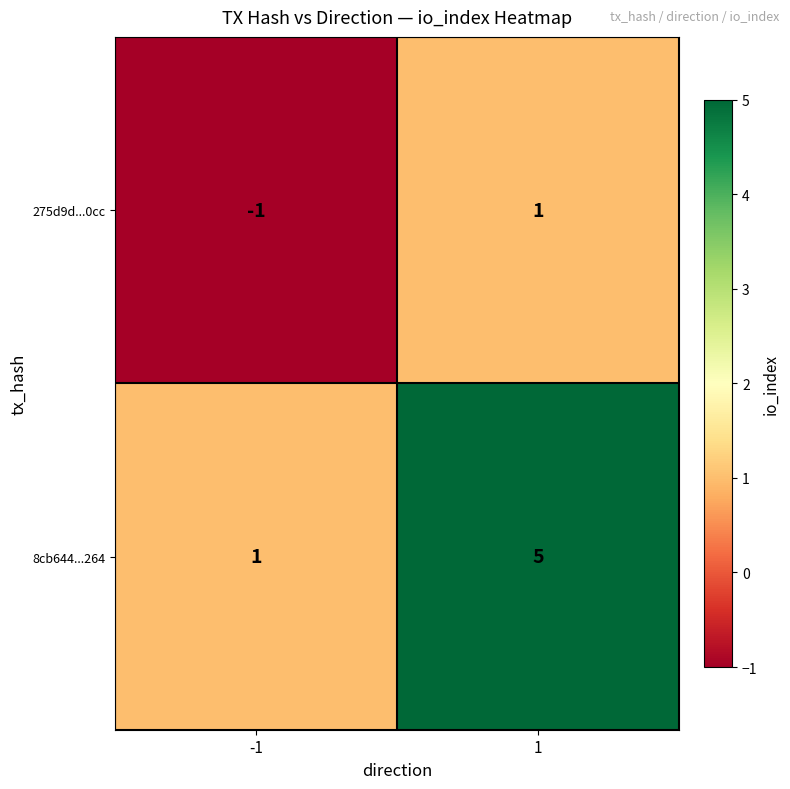

List the series in order of their peak value, lowest first.

275d9d...0cc, 8cb644...264